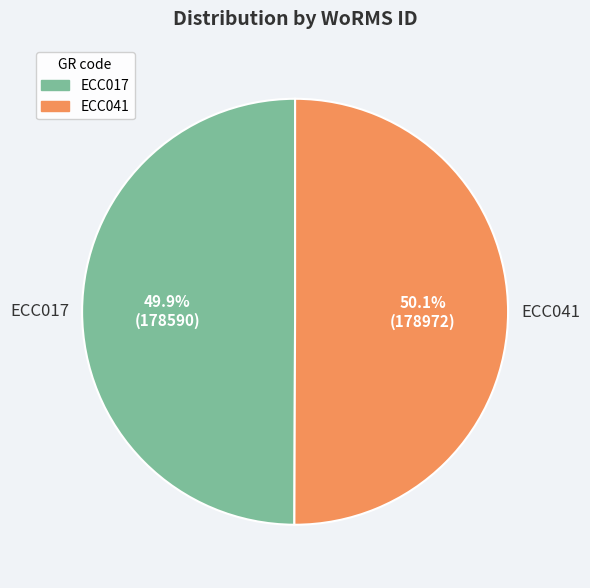

Approximately how many times larger is the value at ECC041 compared to ECC017?

1.0